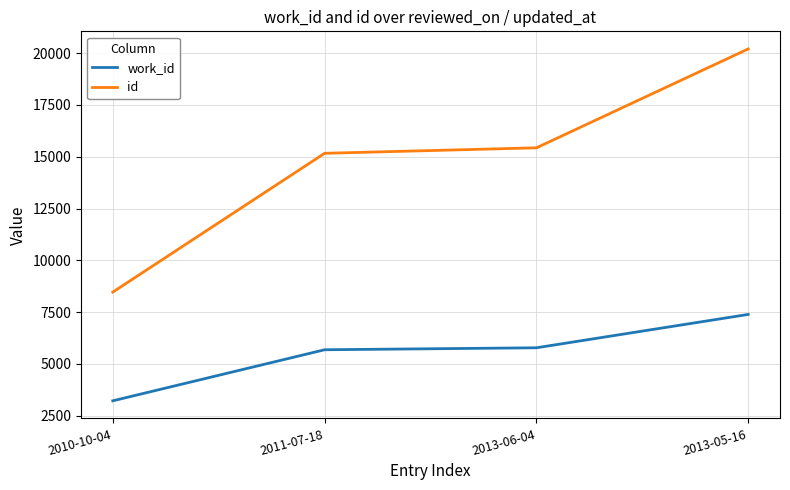

The value of id at 2010-10-04 is 2123. True or false?

False